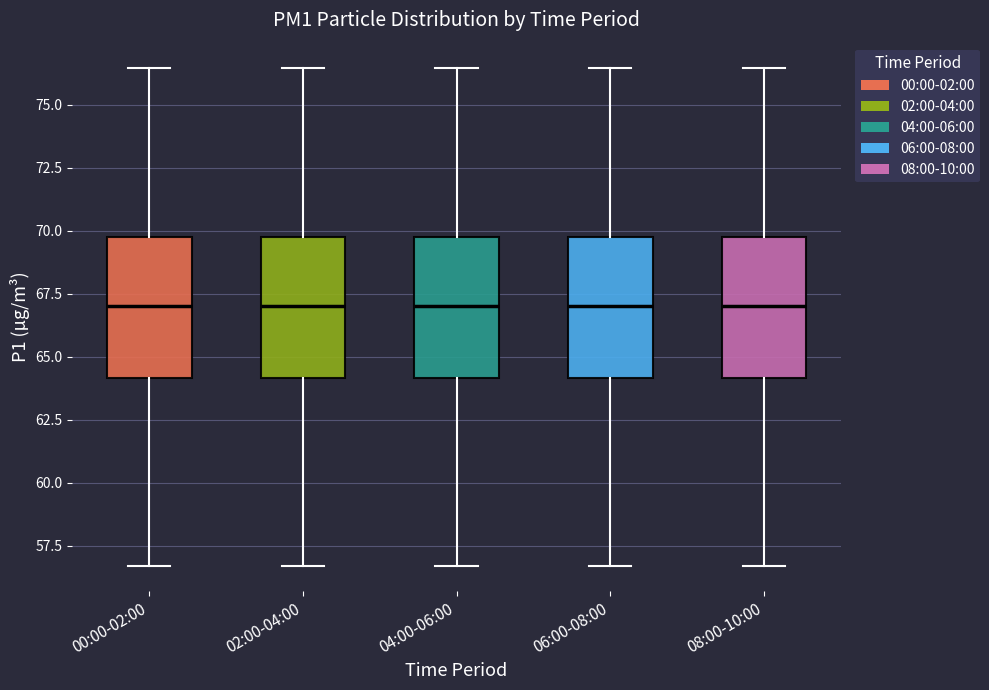

Reading left to right, read every box against the y-axis: the position of its median line, the range the box covers, and the ends of its whiskers. The values are not printed on the chart, so give them approximately, as read against the axis.

00:00-02:00: median 67.0, box 64.0 to 69.5, whiskers 56.5 to 76.5
02:00-04:00: median 67.0, box 64.0 to 69.5, whiskers 56.5 to 76.5
04:00-06:00: median 67.0, box 64.0 to 69.5, whiskers 56.5 to 76.5
06:00-08:00: median 67.0, box 64.0 to 69.5, whiskers 56.5 to 76.5
08:00-10:00: median 67.0, box 64.0 to 69.5, whiskers 56.5 to 76.5